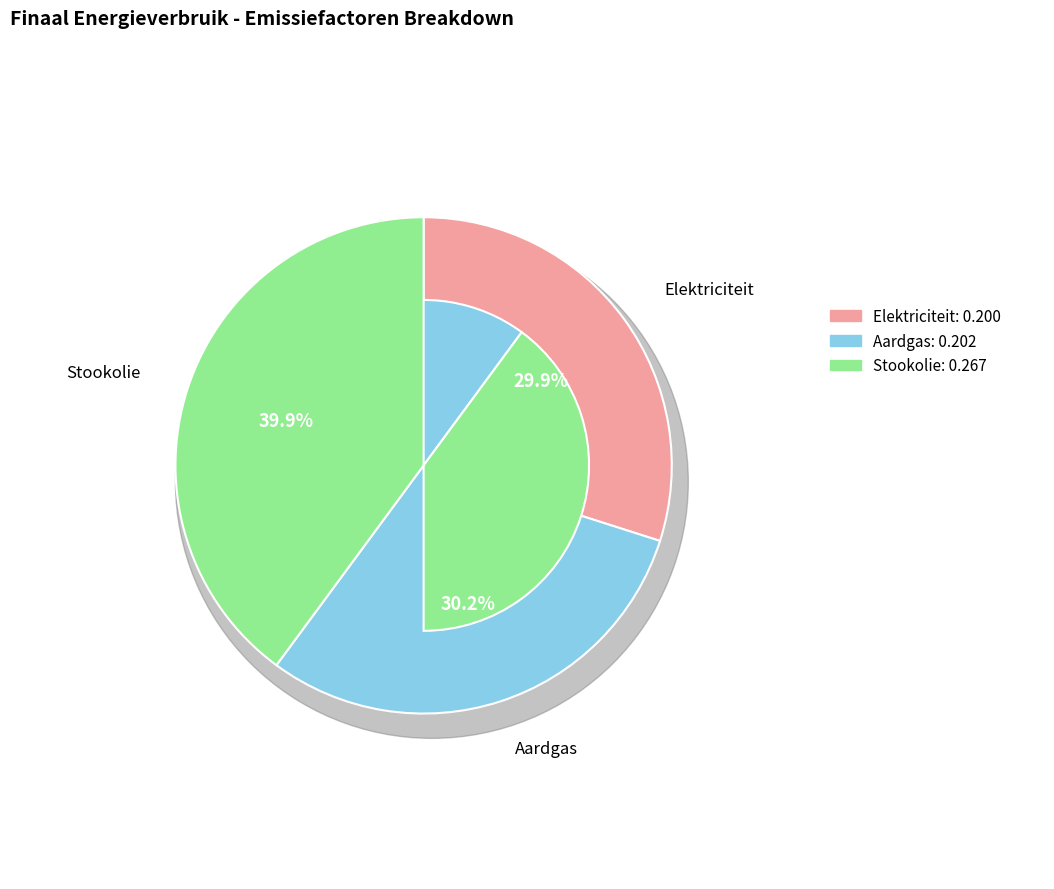

Rank the categories by value from lowest to highest.

Elektriciteit, Aardgas, Stookolie